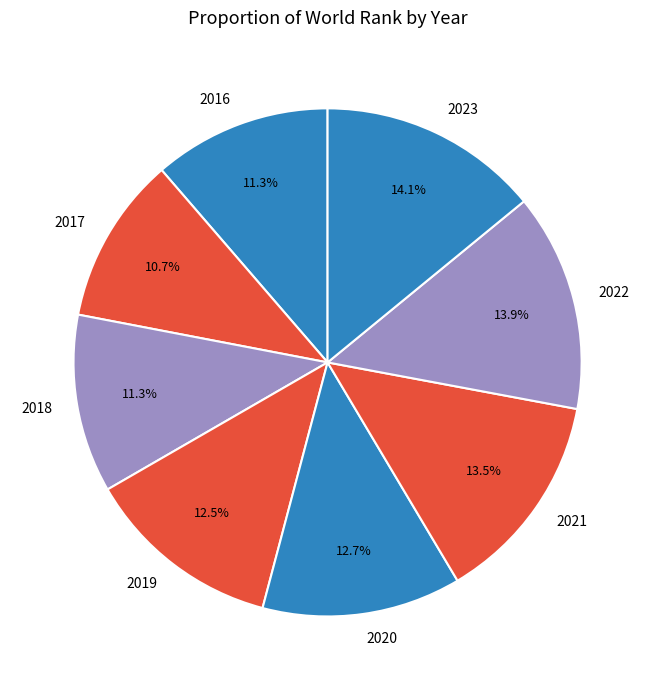

The 2017 slice represents 11% of the pie. True or false?

True